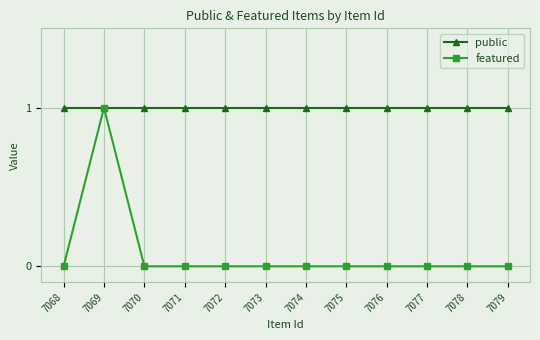

Does the chart have visible grid lines?

Yes